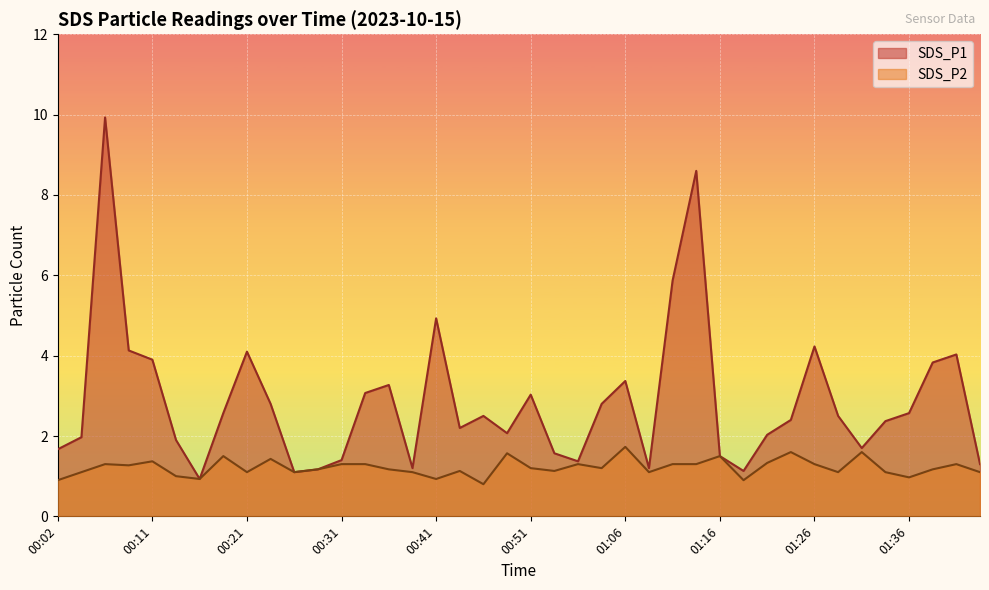

What is the label of the 3rd point from the left?

00:06